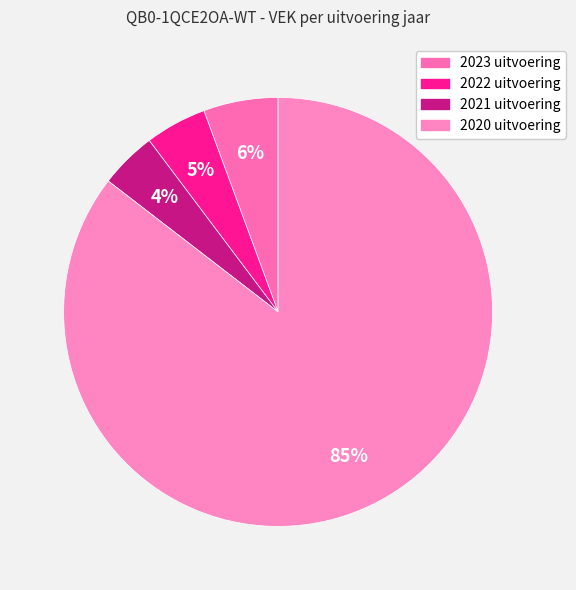

What percentage do 2021 uitvoering and 2020 uitvoering together represent?

89.7%